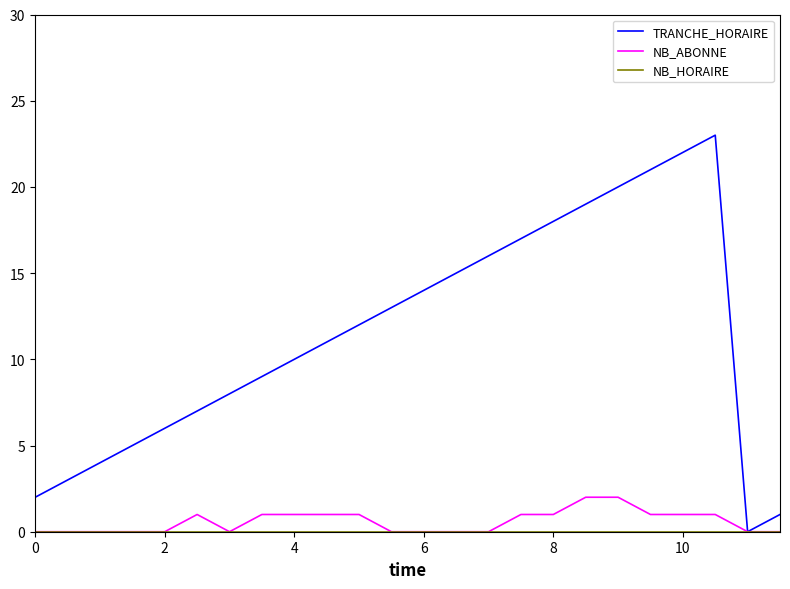

Which series has the largest total across all categories?

TRANCHE_HORAIRE